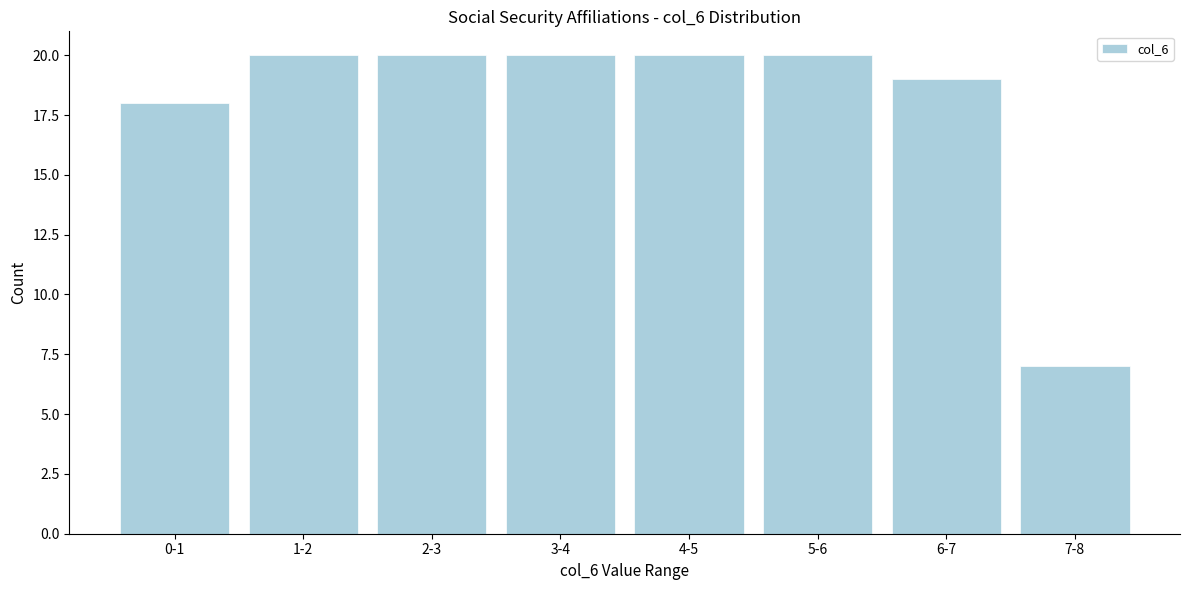

Reading left to right, list all the values displayed in this chart.

18	20	20	20	20	20	19	7